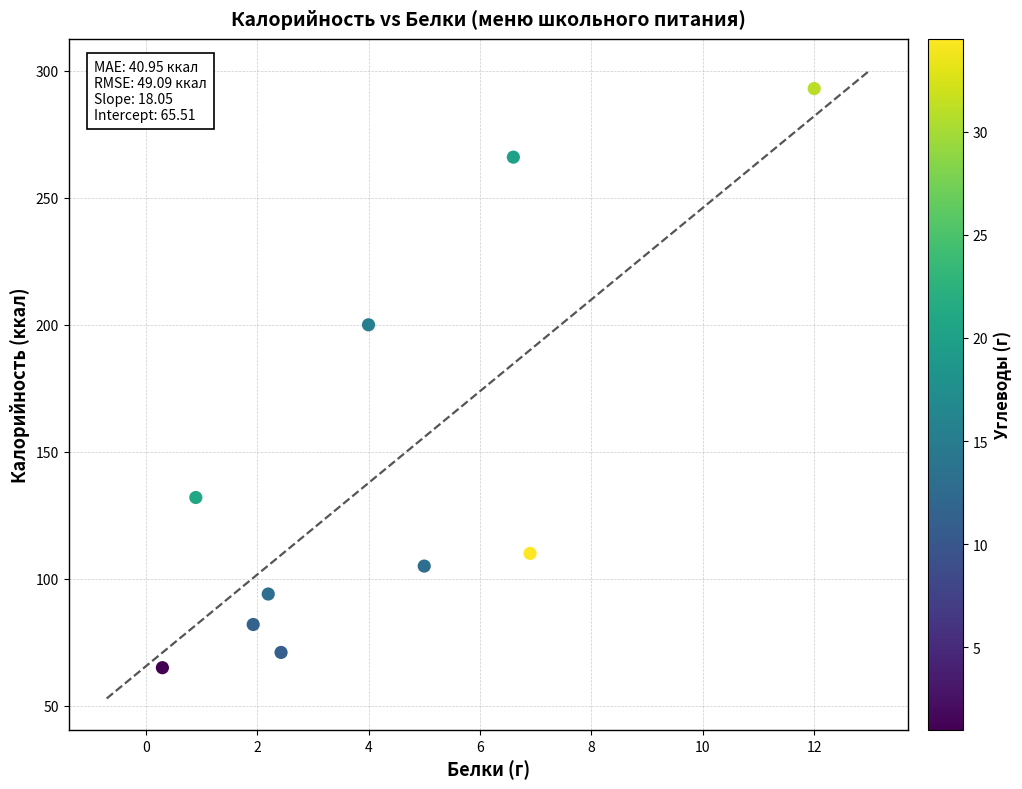

What Y value in the scatter plot is closest to 179?

200